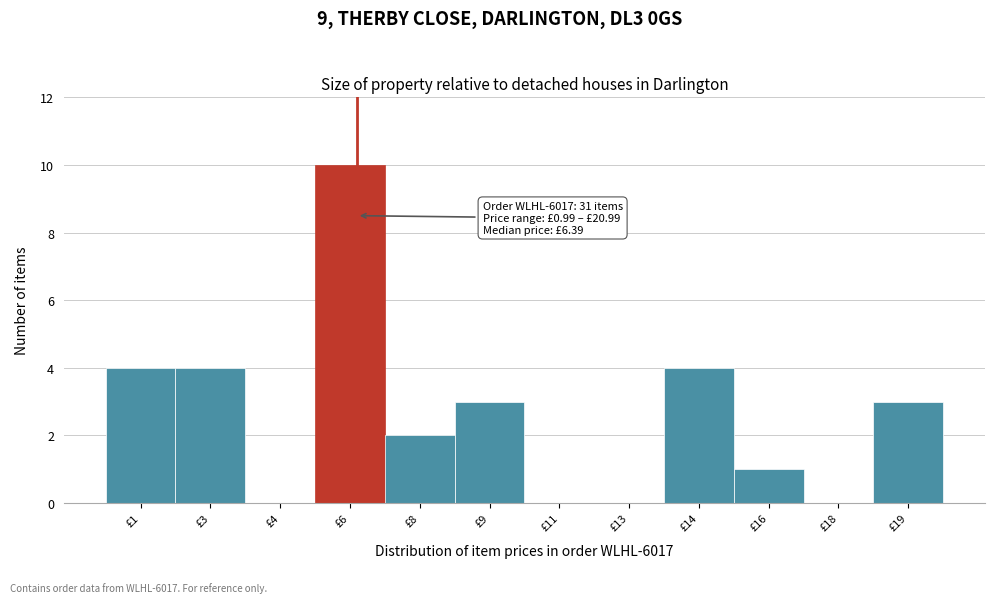

Reading right to left, extract all data points from this chart.

£19=3	£18=0	£16=1	£14=4	£13=0	£11=0	£9=3	£8=2	£6=10	£4=0	£3=4	£1=4